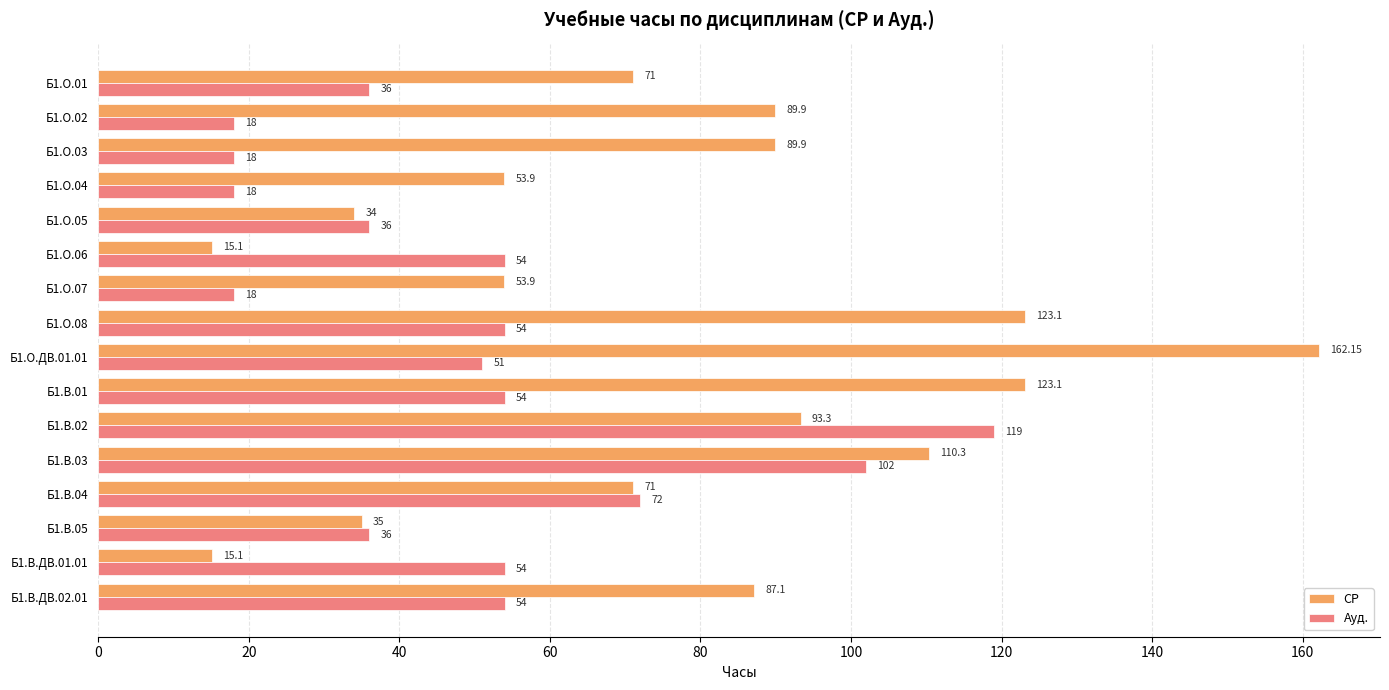

What is the difference between the highest and lowest values at Б1.О.01?

35.0